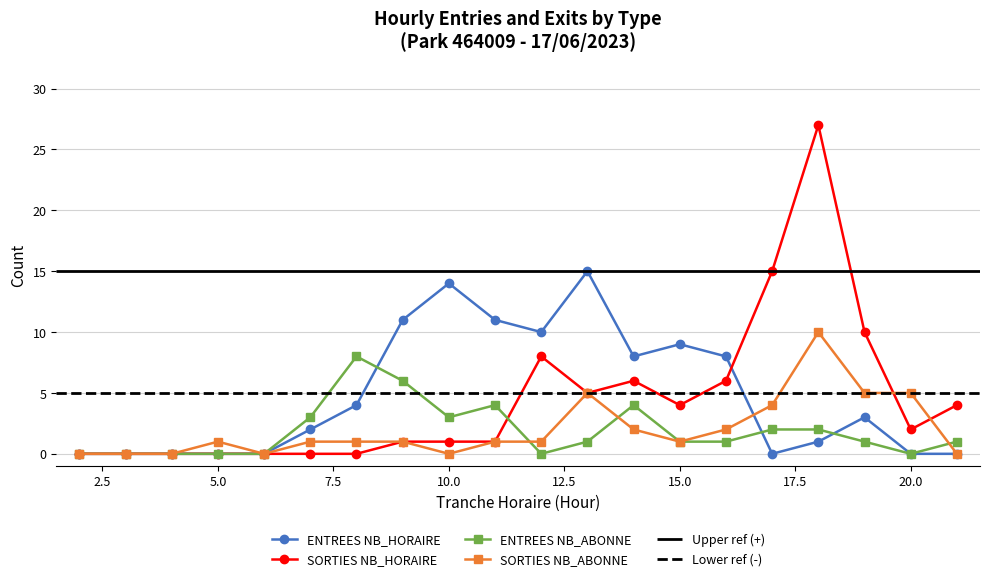

The SORTIES NB_HORAIRE series shows -10 at 5.0. True or false?

False